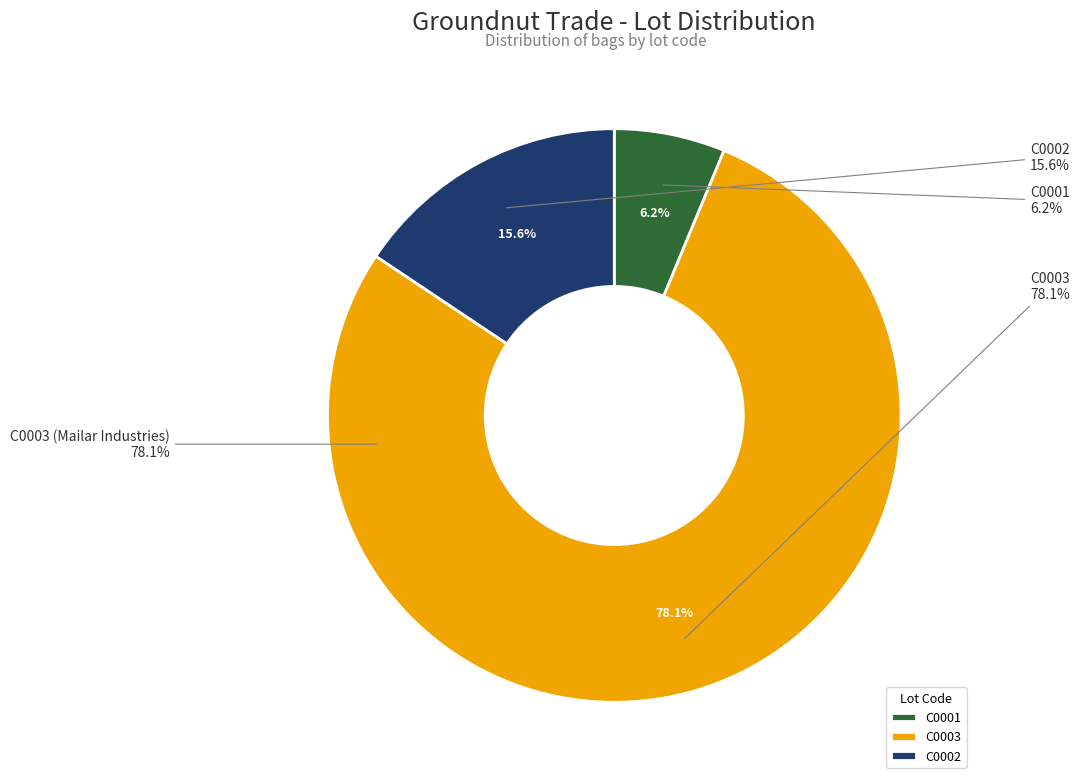

Which slice is the smallest?

C0001